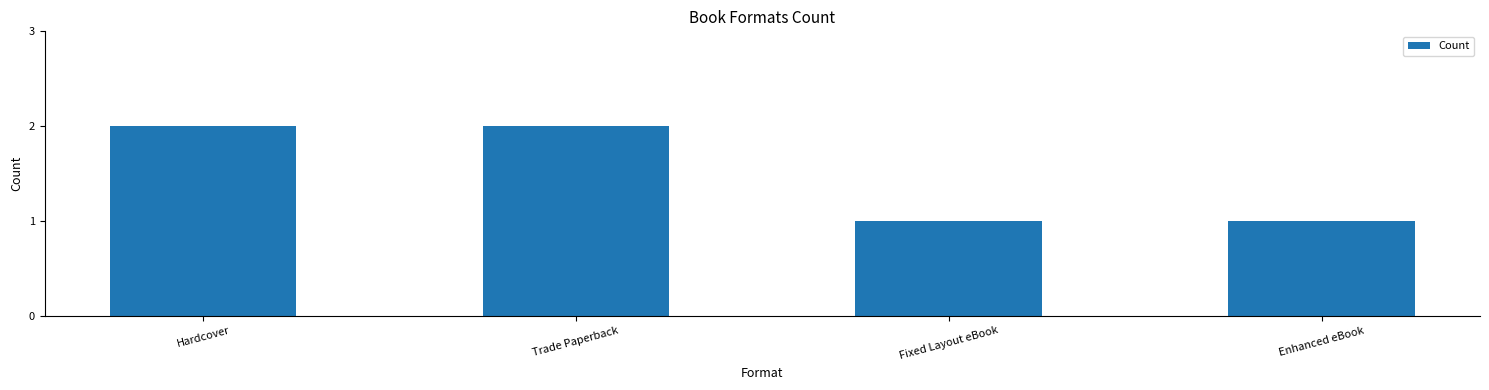

Approximately how many times larger is the value at Hardcover compared to Fixed Layout eBook?

2.0